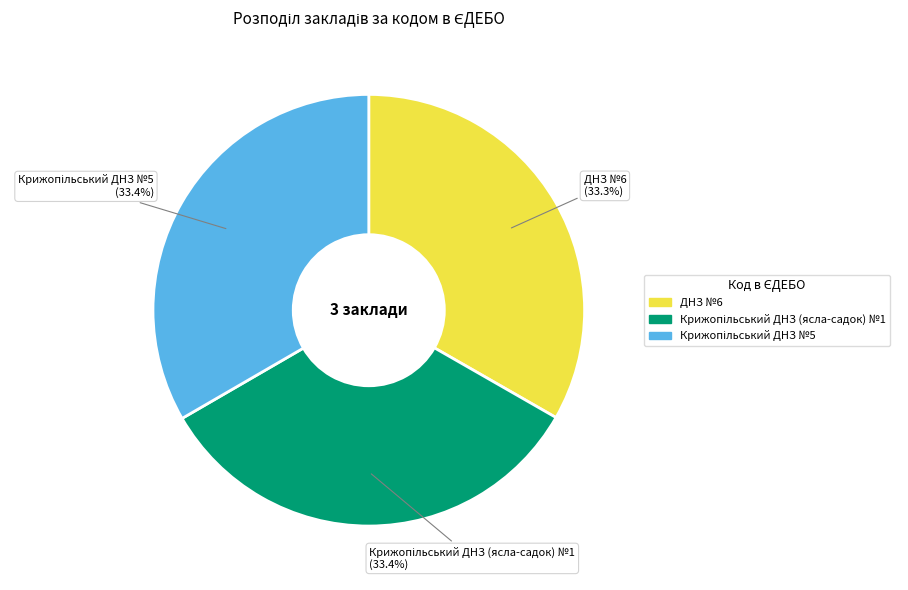

Does ДНЗ №6 represent more than half of the total?

No